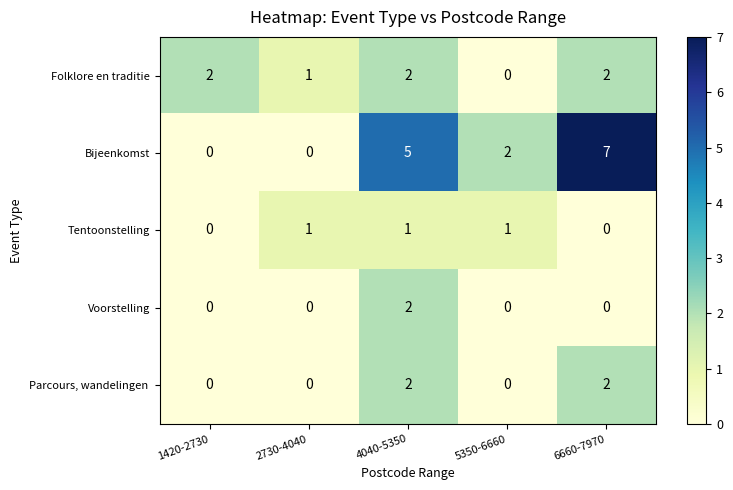

Which category has the highest value across all series?

6660-7970